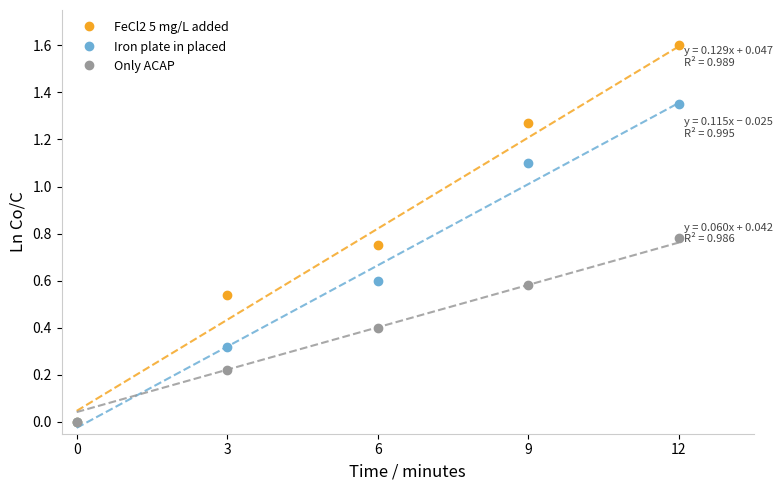

Which has a higher value, 0 or 12?

12